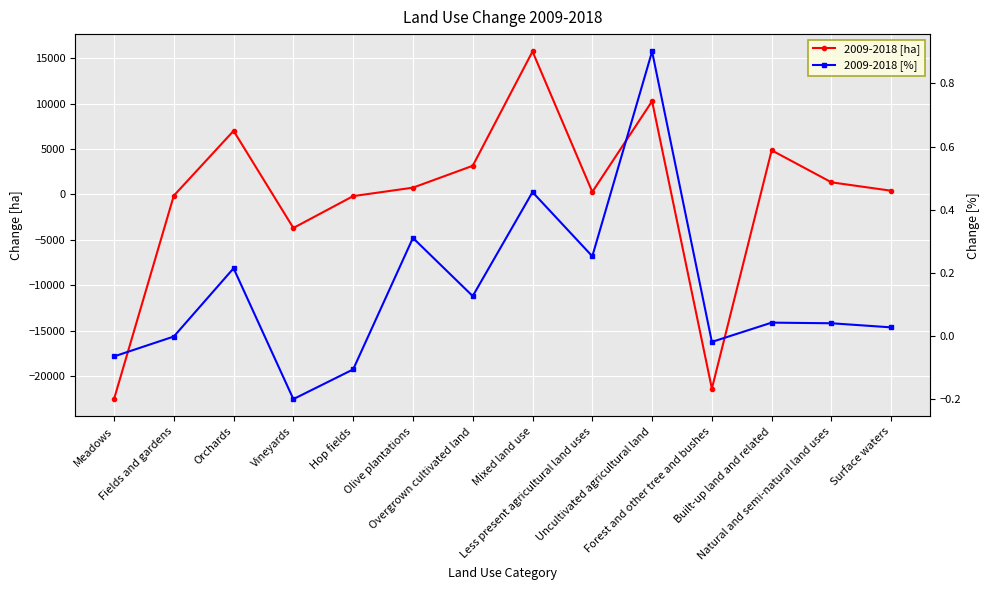

After their last crossing, which series has the higher values: 2009-2018 [ha] or 2009-2018 [%]?

2009-2018 [ha]